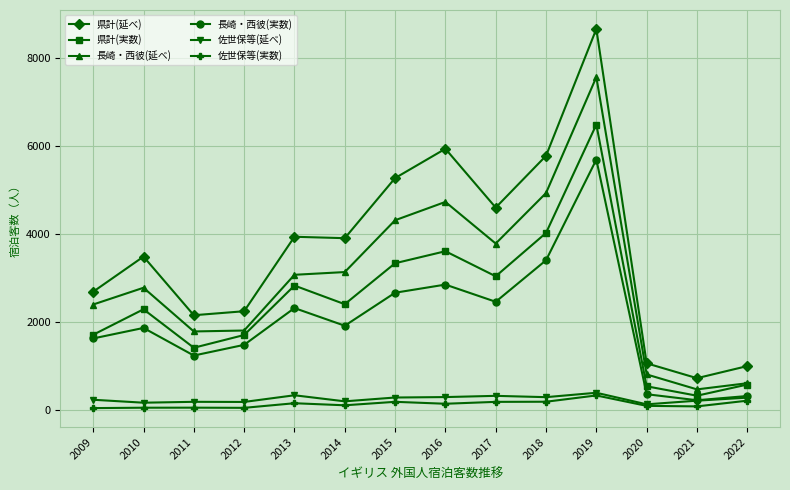

True or false: 佐世保等(延べ) and 長崎・西彼(延べ) intersect in this chart.

False